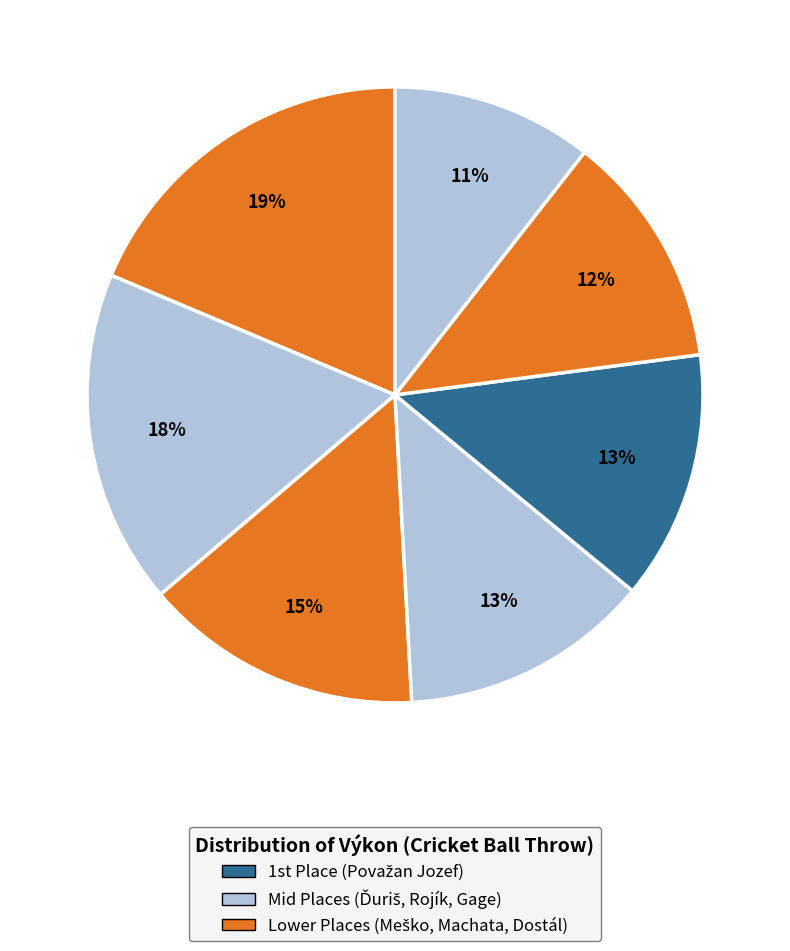

Count the number of slices in the pie.

7